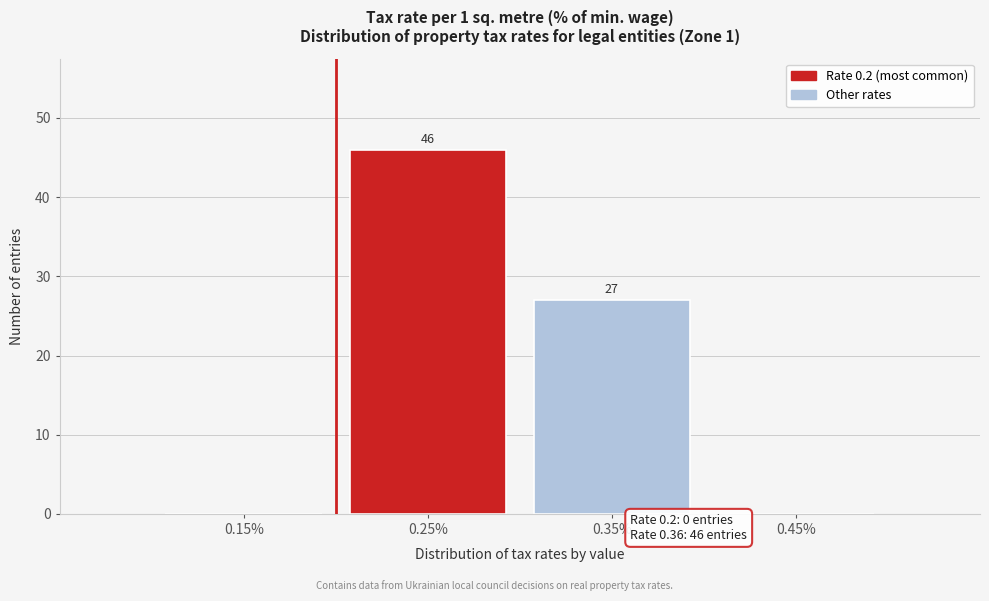

Which range on the x-axis has the tallest bar?

0.2 to 0.3